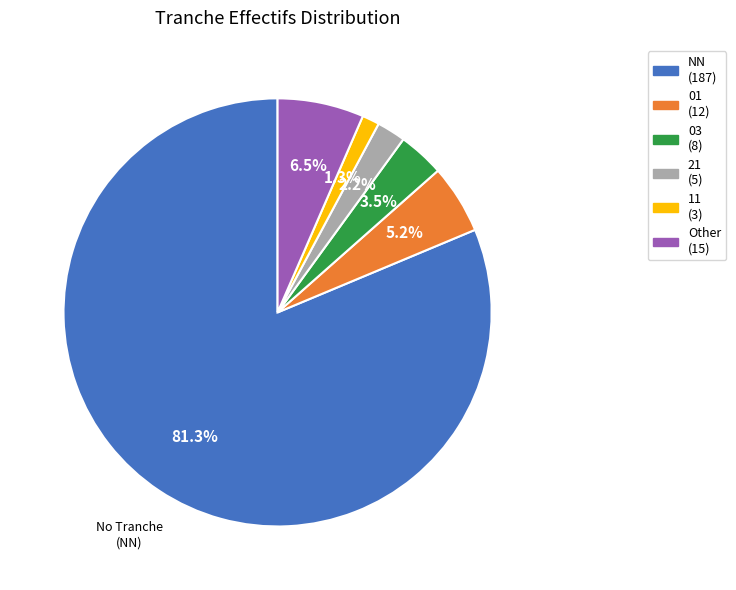

Count the number of slices in the pie.

6